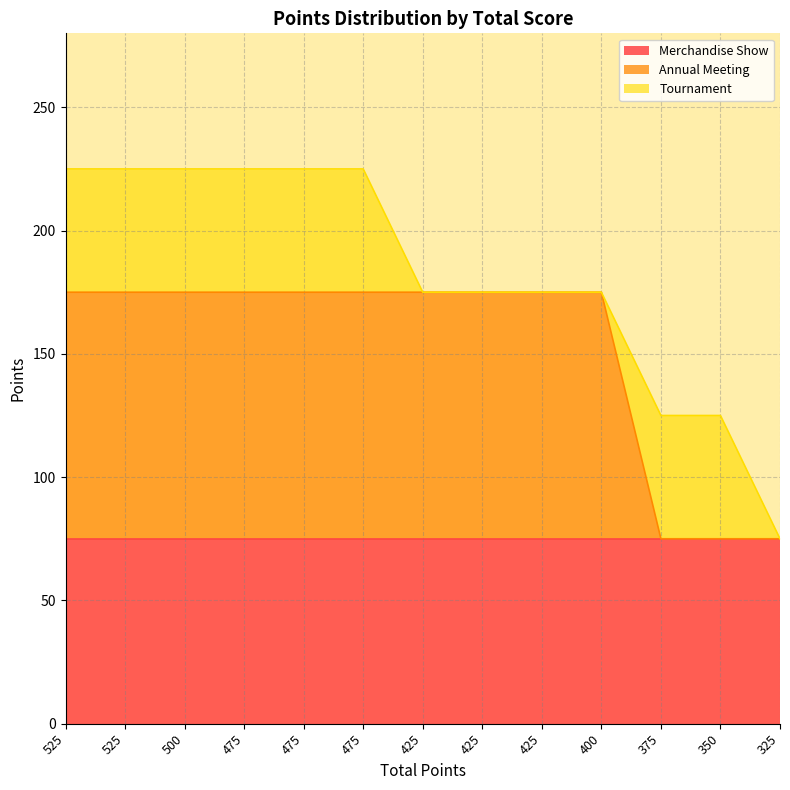

At which label does Merchandise Show reach its peak?

525